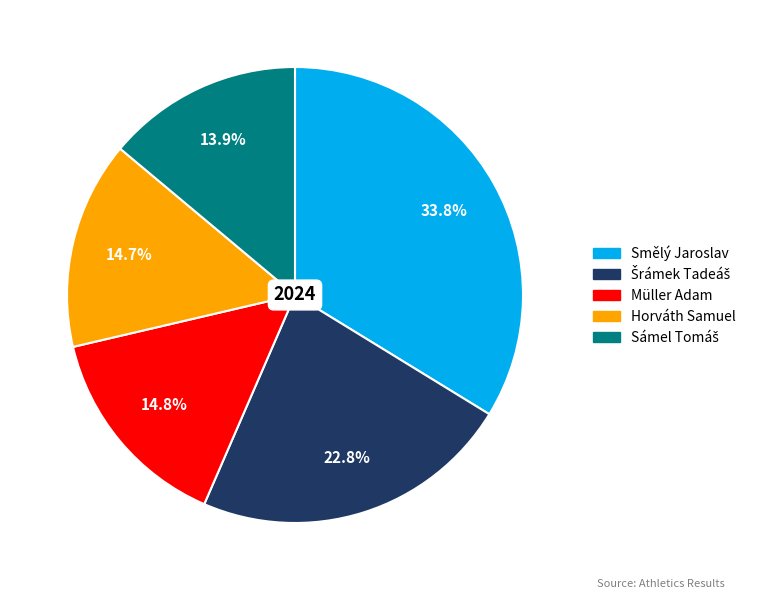

Which category has the biggest portion of the pie?

Smělý Jaroslav